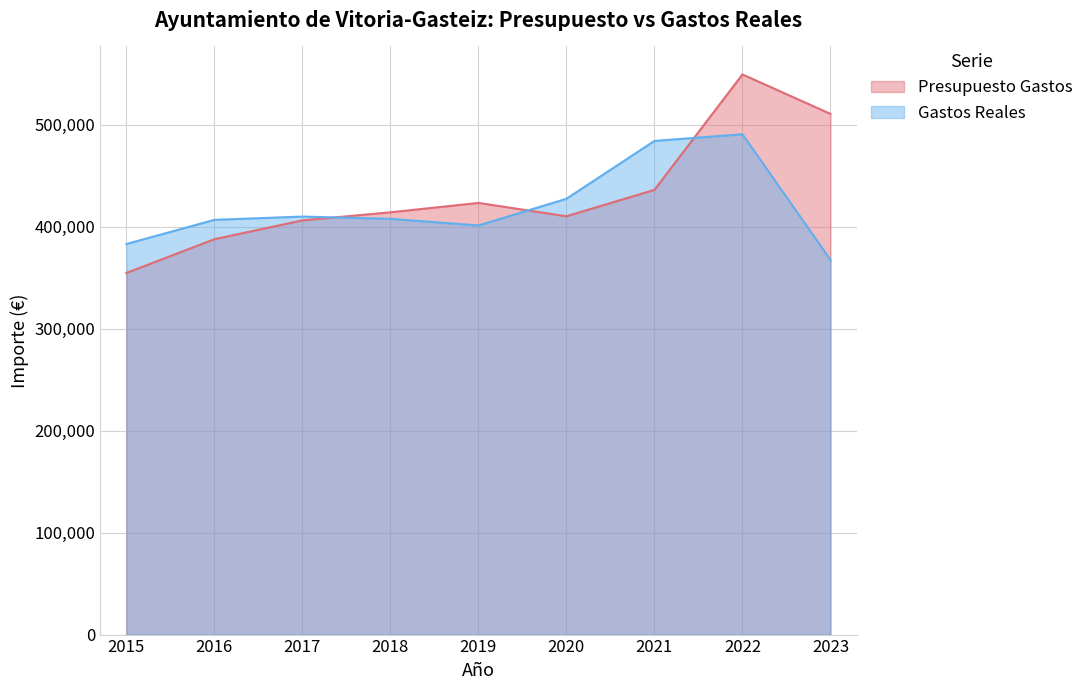

List the series in order of their overall mean, highest first.

Presupuesto Gastos, Gastos Reales